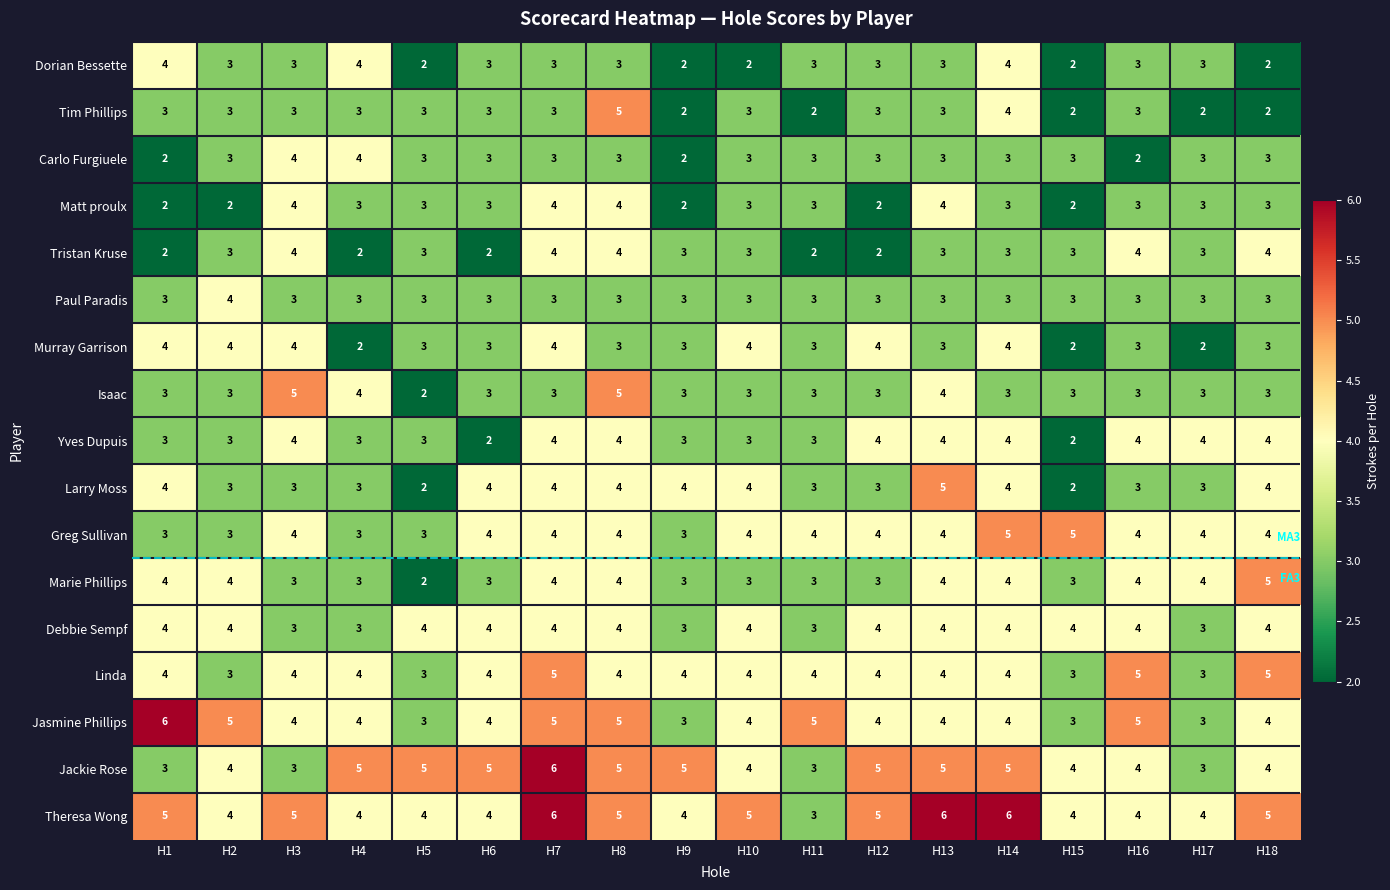

The value of Carlo Furgiuele at H5 is 4. True or false?

False